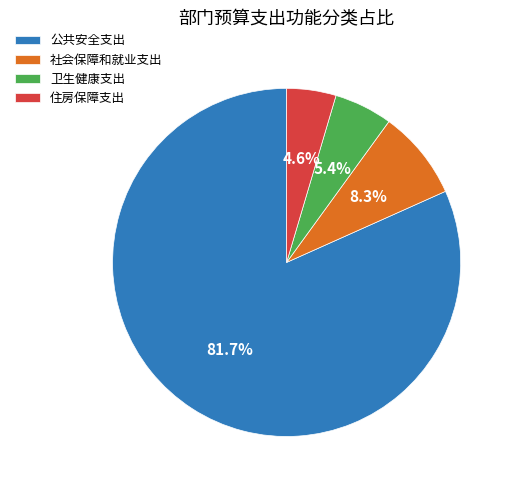

Between 卫生健康支出 and 公共安全支出, which is larger?

公共安全支出